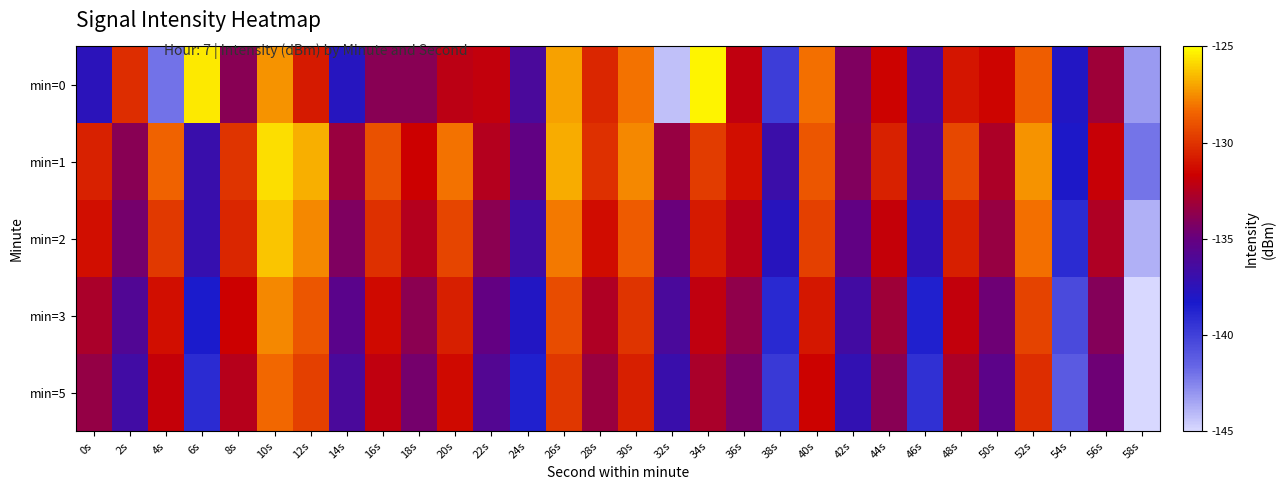

Which series has the largest total across all categories?

min=1